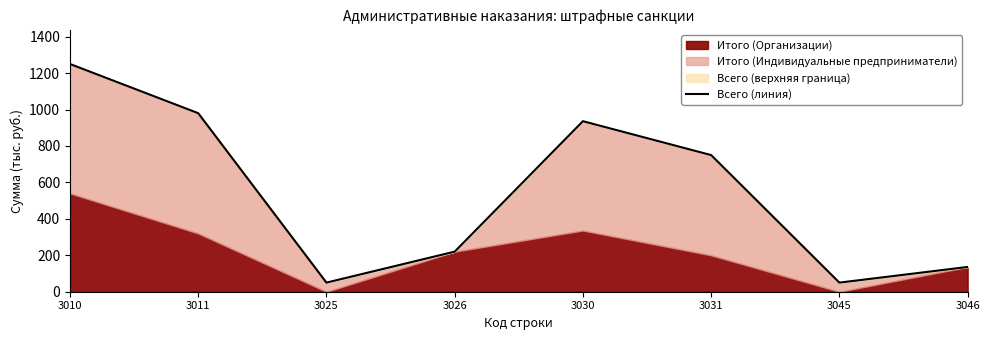

Is it true that the value at 3046 is 28?

False